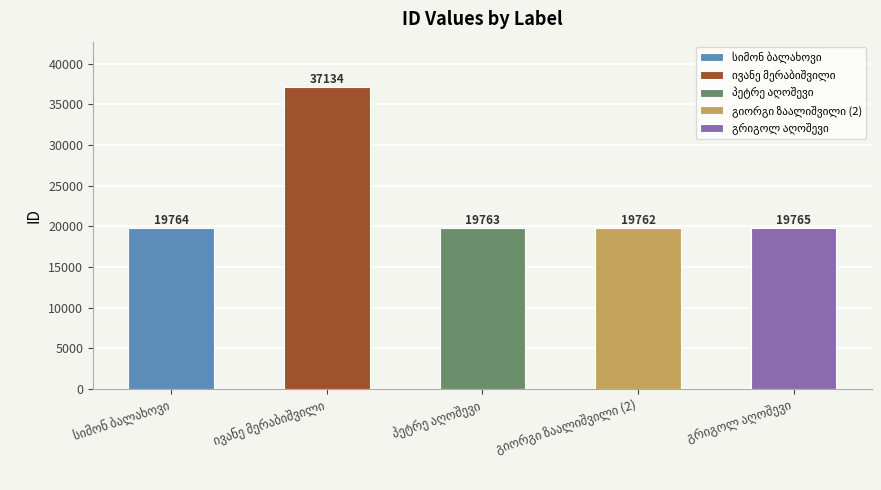

What is the ratio of the value at პეტრე აღოშევი to the value at ივანე მერაბიშვილი?

0.5